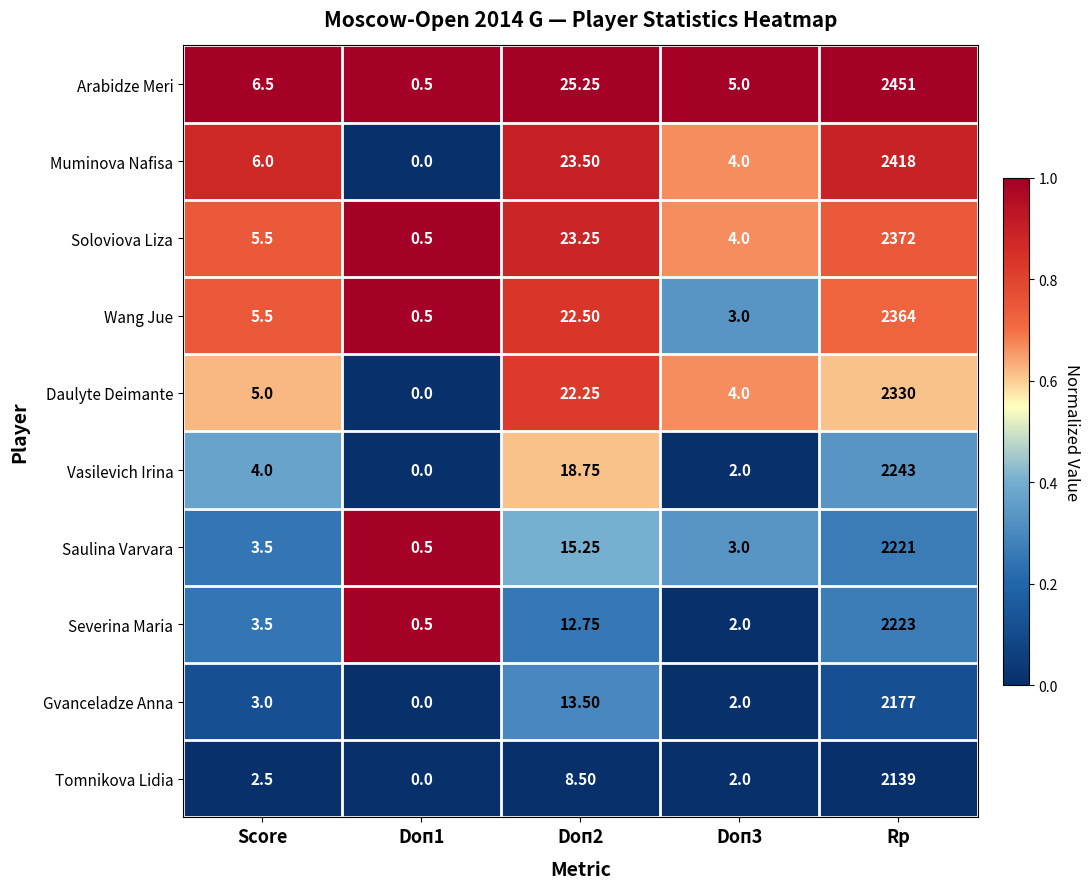

Which series has the largest total across all categories?

Arabidze Meri